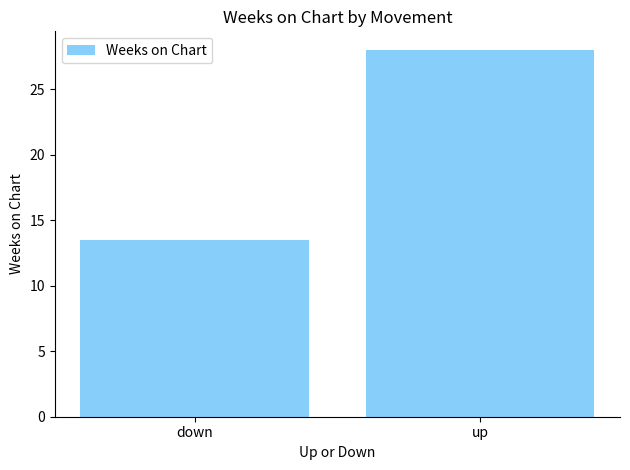

What position from the right is up?

1